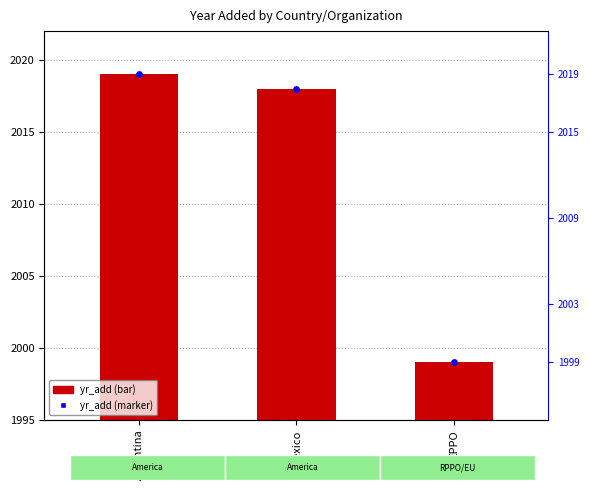

Which series reaches the maximum Y coordinate?

yr_add